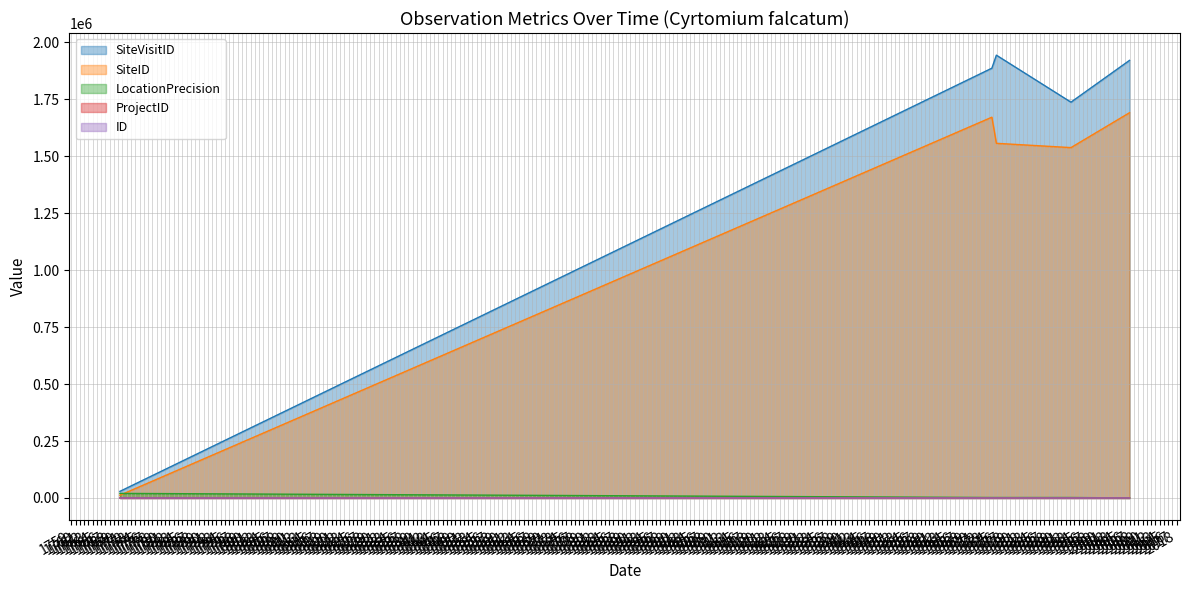

True or false: SiteVisitID and LocationPrecision cross at least once.

False